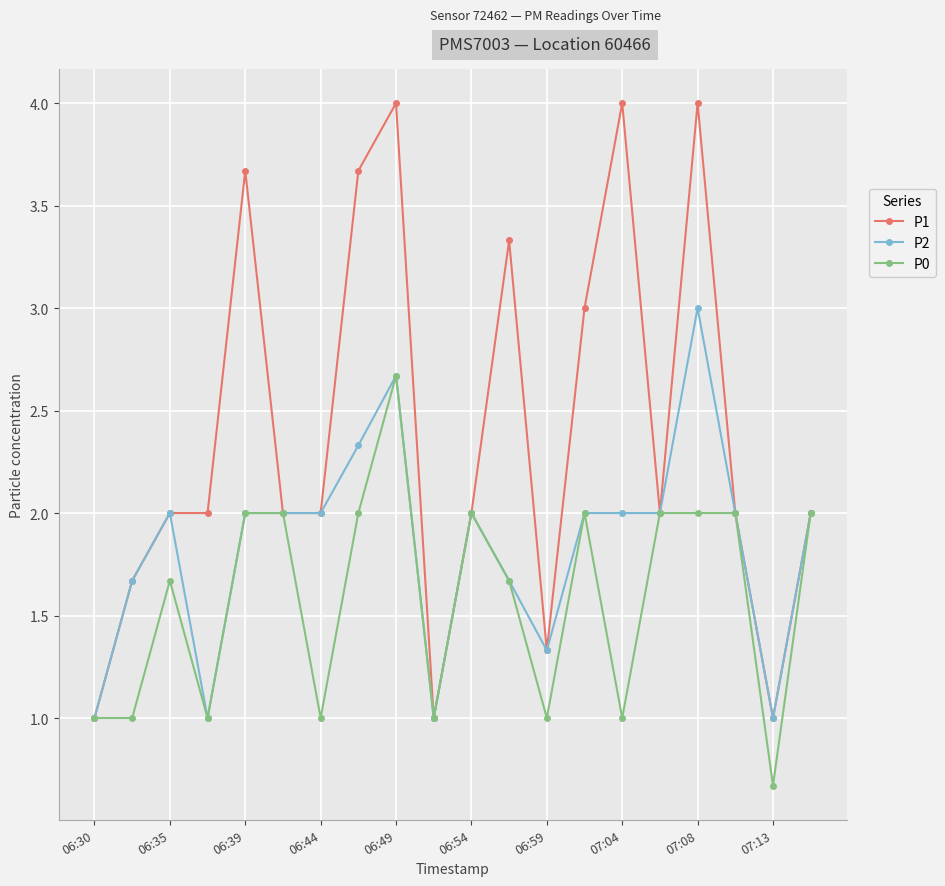

Which series has the widest spread of values?

P1